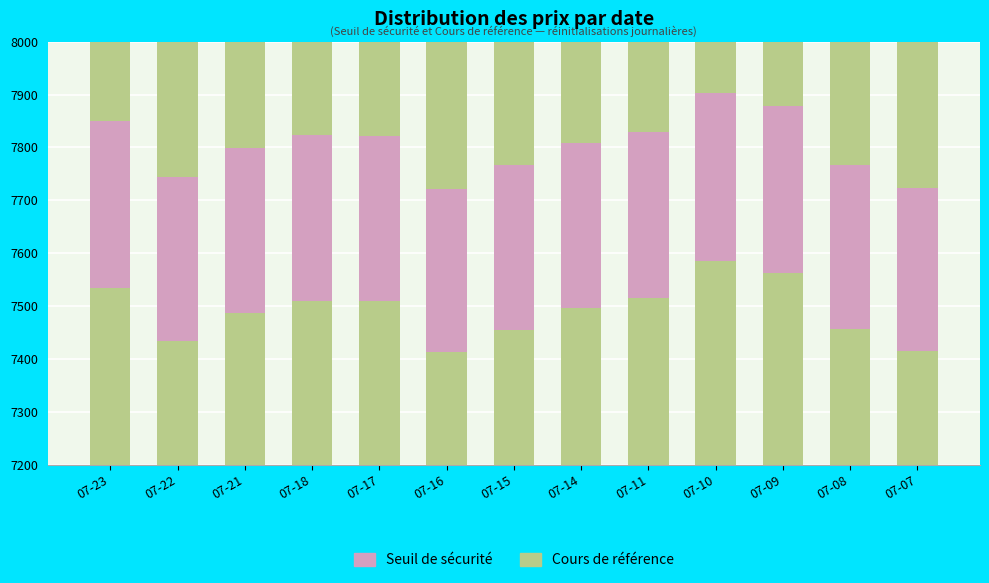

List the series in order of their overall mean, lowest first.

Seuil de sécurité, Cours de référence